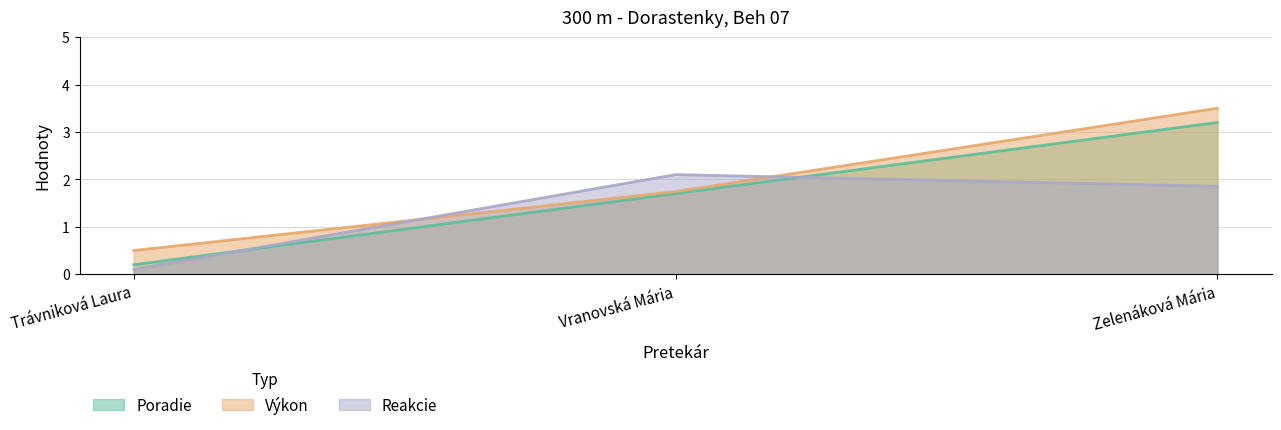

Rank the categories by Reakcie value from lowest to highest.

Trávniková Laura, Zelenáková Mária, Vranovská Mária